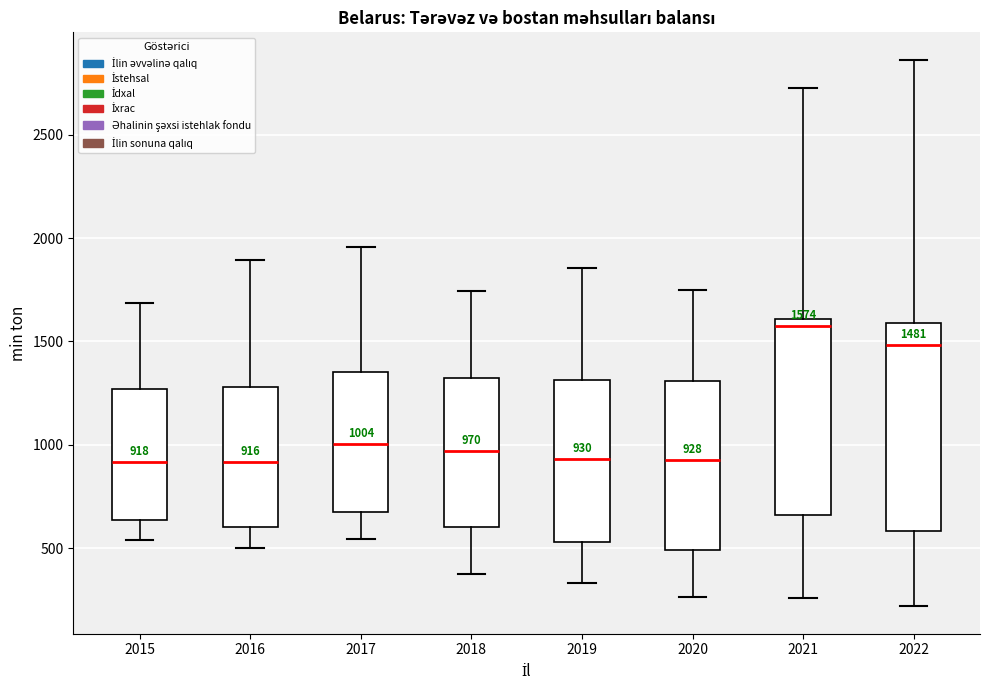

Which box is the tallest, from its lower edge to its upper edge?

2022